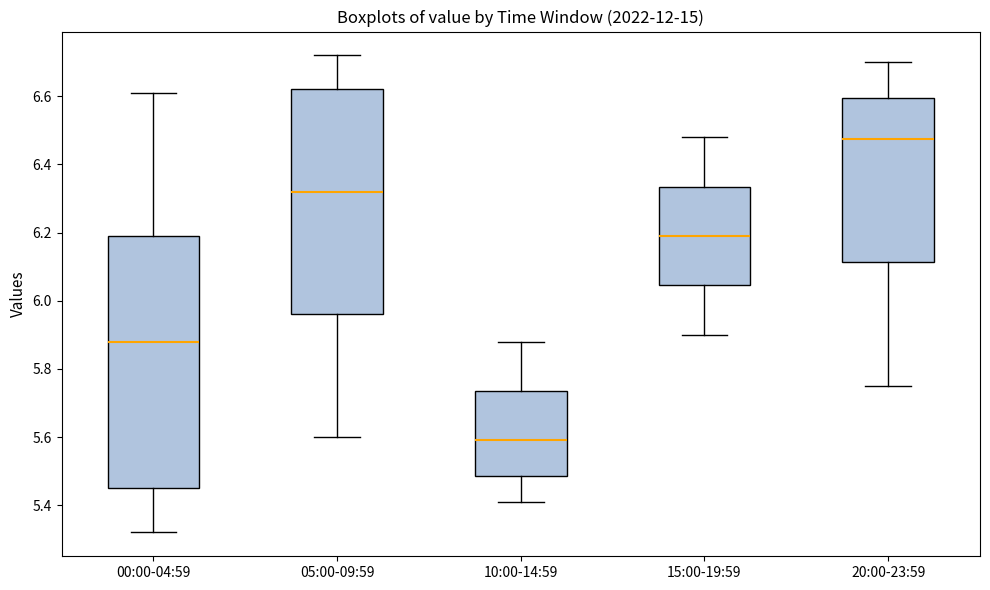

Which box has the lowest median line?

10:00-14:59